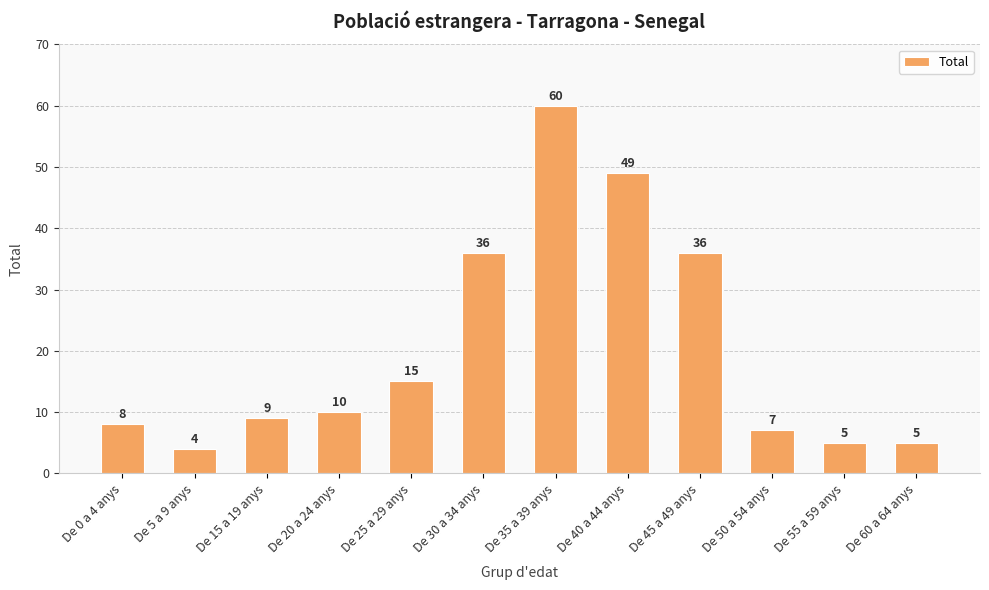

Reading left to right, what are all the values shown in this chart?

De 0 a 4 anys=8	De 5 a 9 anys=4	De 15 a 19 anys=9	De 20 a 24 anys=10	De 25 a 29 anys=15	De 30 a 34 anys=36	De 35 a 39 anys=60	De 40 a 44 anys=49	De 45 a 49 anys=36	De 50 a 54 anys=7	De 55 a 59 anys=5	De 60 a 64 anys=5